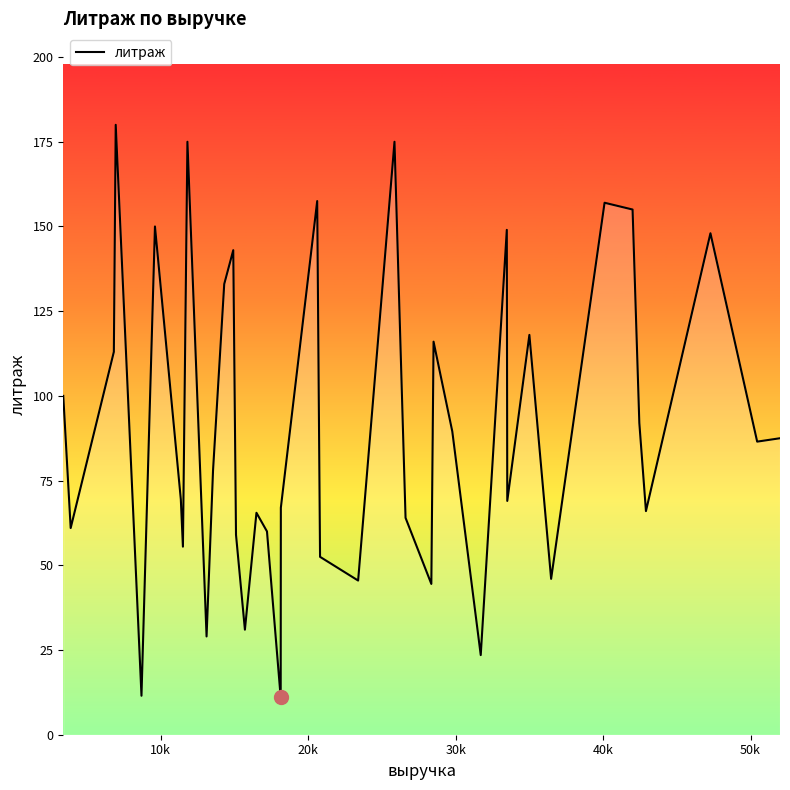

How many lines are shown in the chart?

1